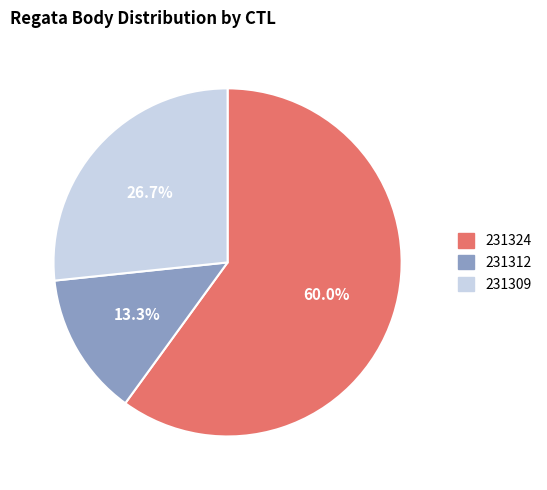

To the nearest percent, what percentage of the pie is 231309?

27%